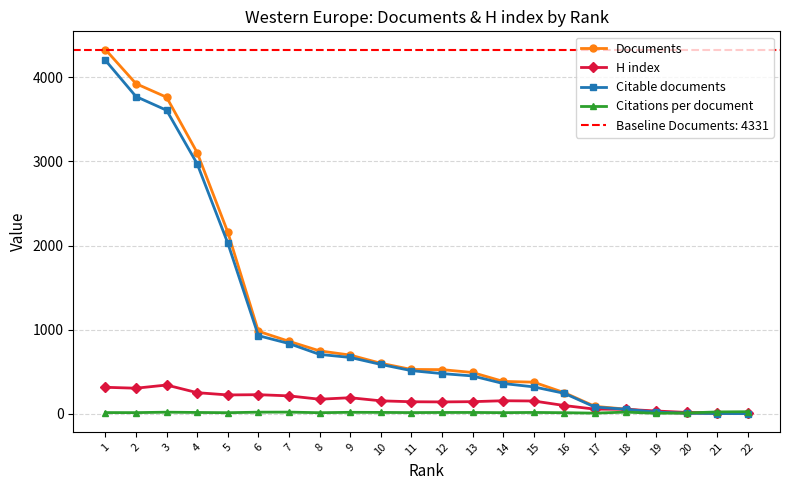

True or false: Citable documents has more than 1 interior local peaks.

False